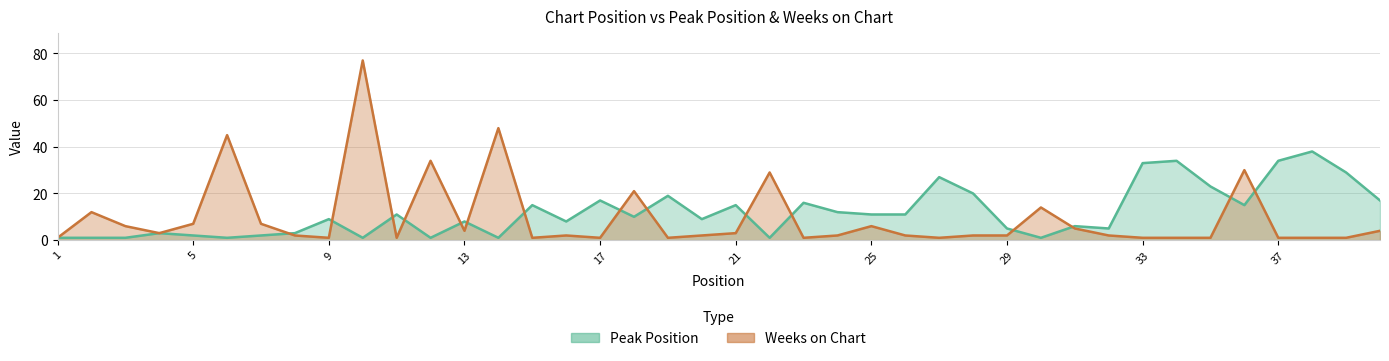

What is the spread (max minus min) of values at 15?

14